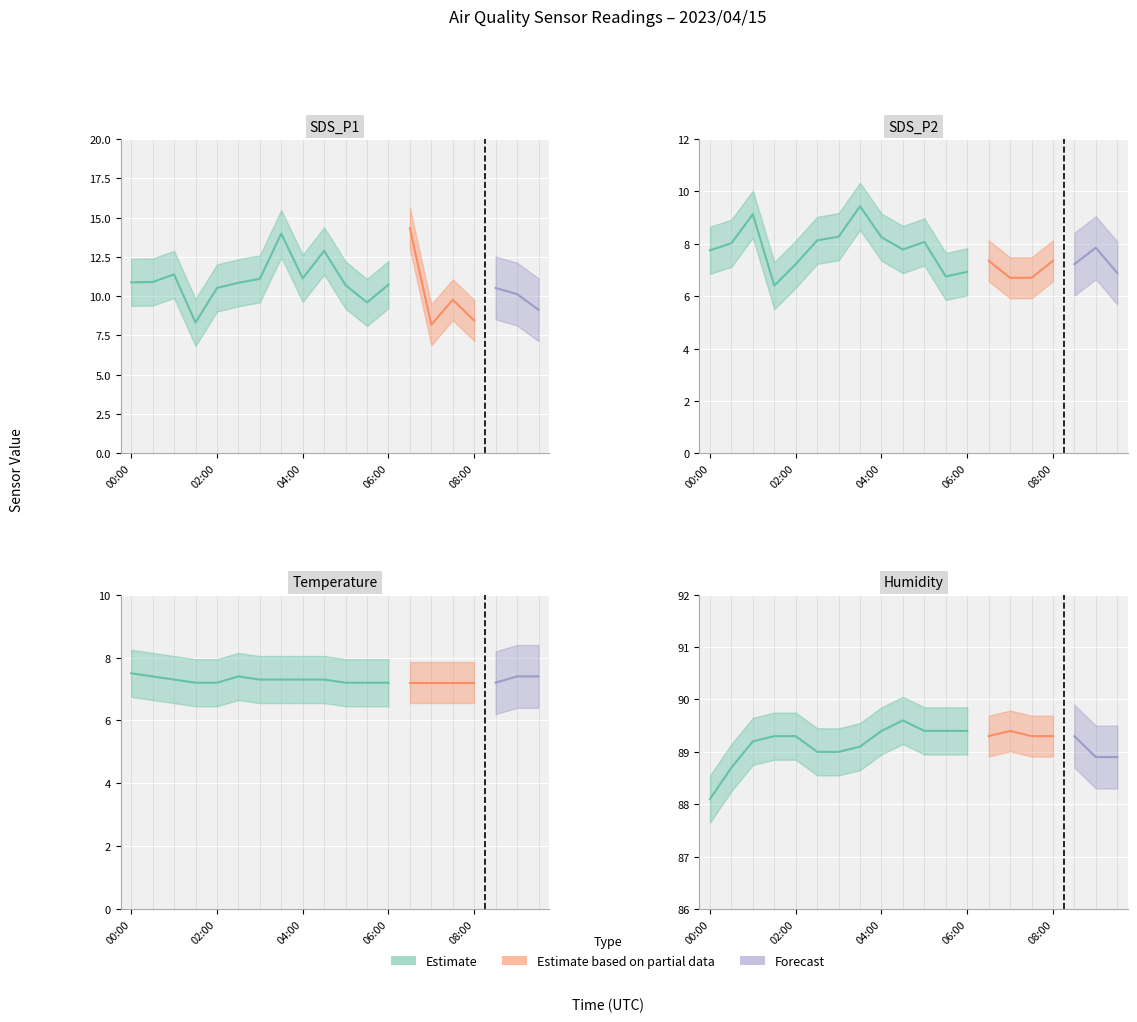

Between 01:30 and 05:30, which series saw the biggest shift?

SDS_P1